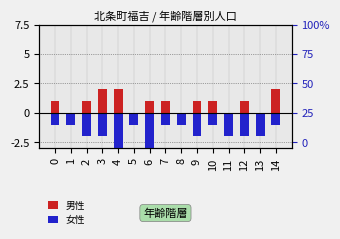

At which category is the sum across all series the highest?

14